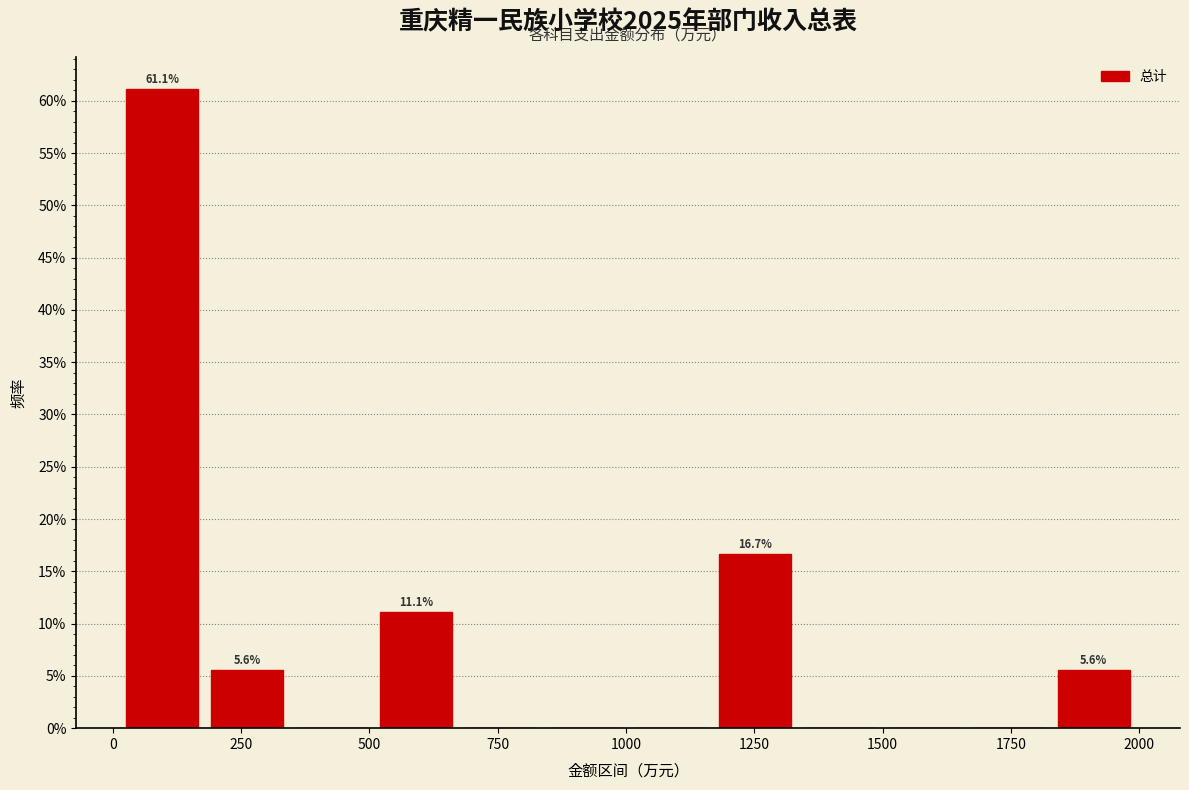

Read against the x-axis, roughly where is the centre of the tallest bar?

100